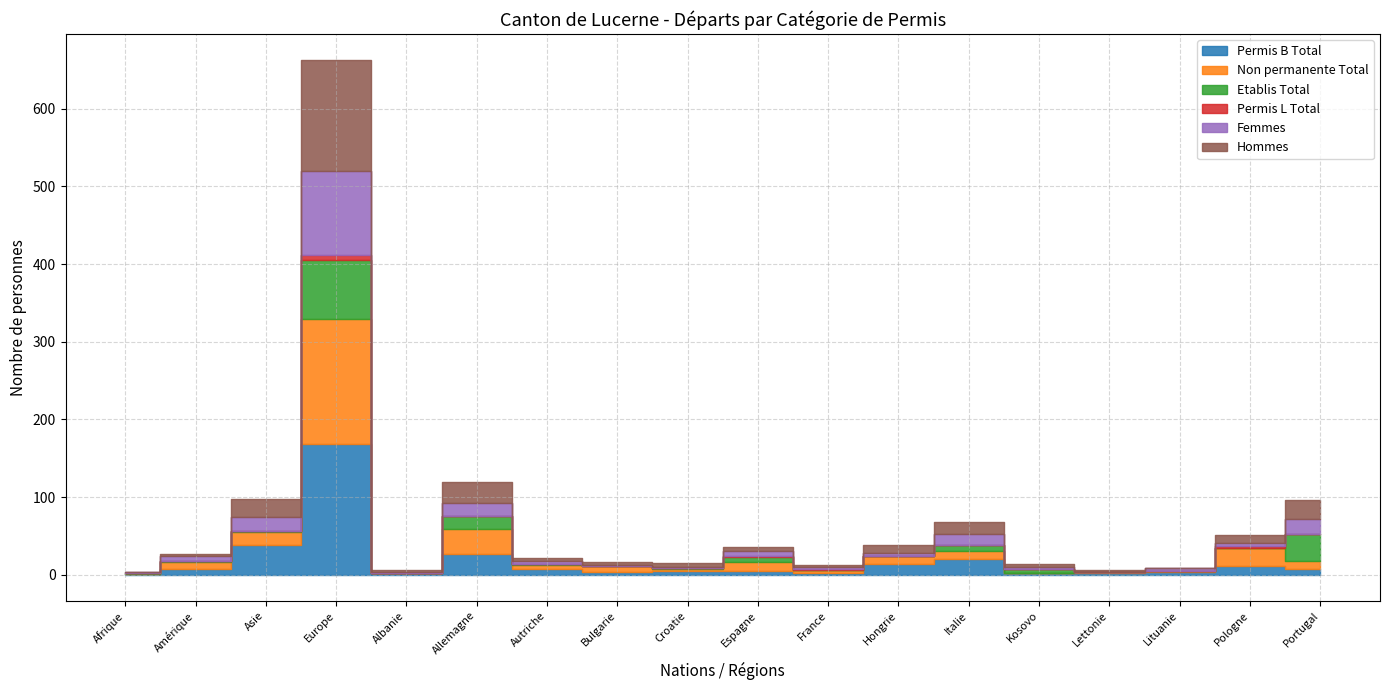

Count the number of categories in the chart.

18